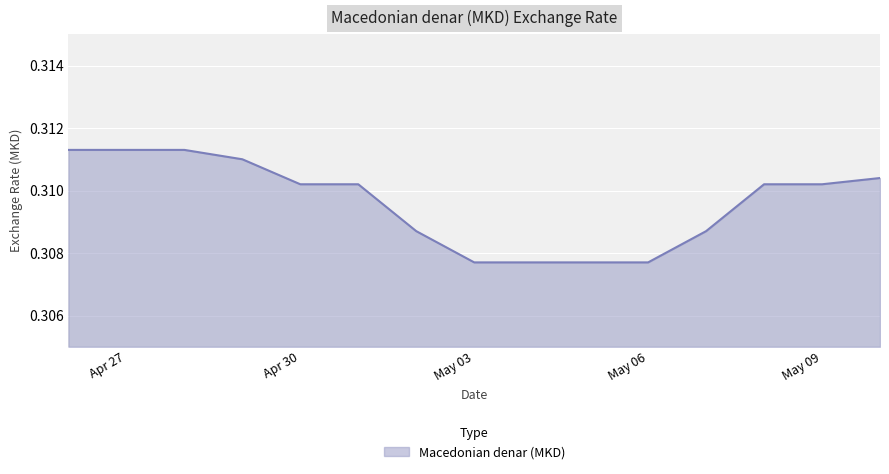

The chart shows a value of 0.2 at May 06. True or false?

False